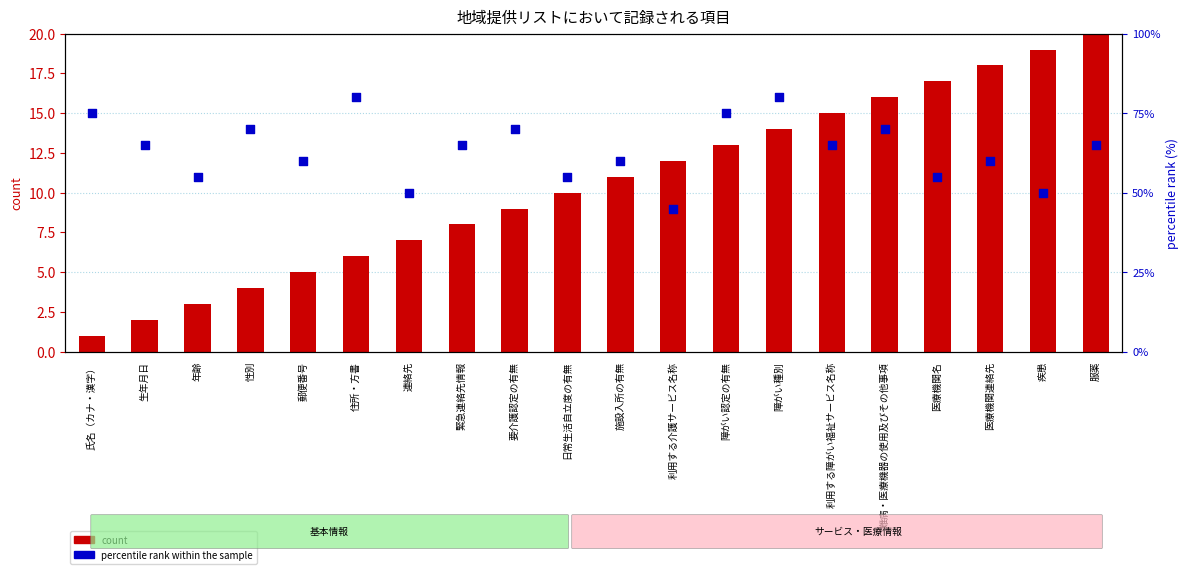

What is the total value across all series at 要介護認定の有無?

79